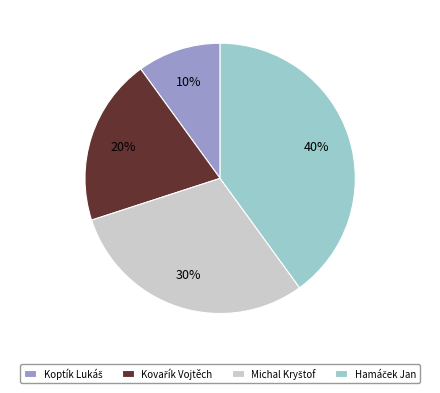

To the nearest percent, what is the difference between the largest and smallest slice percentages?

30%